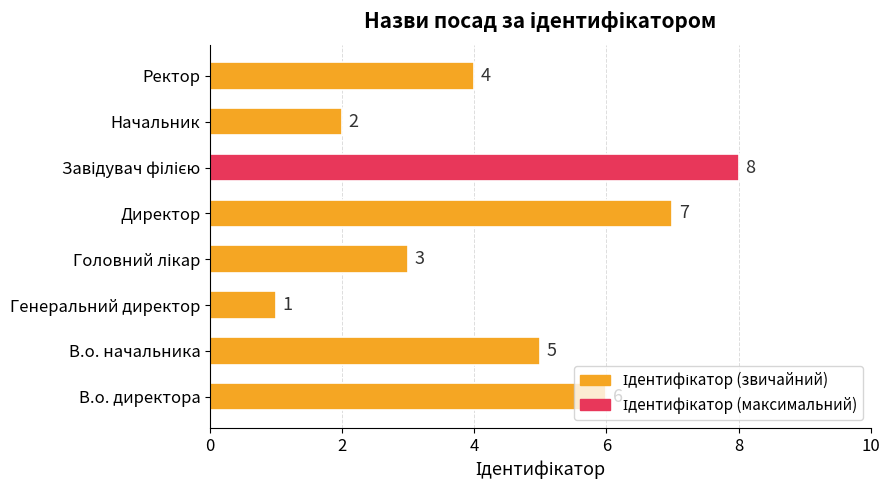

At which category does the chart reach its minimum across all series?

Генеральний директор